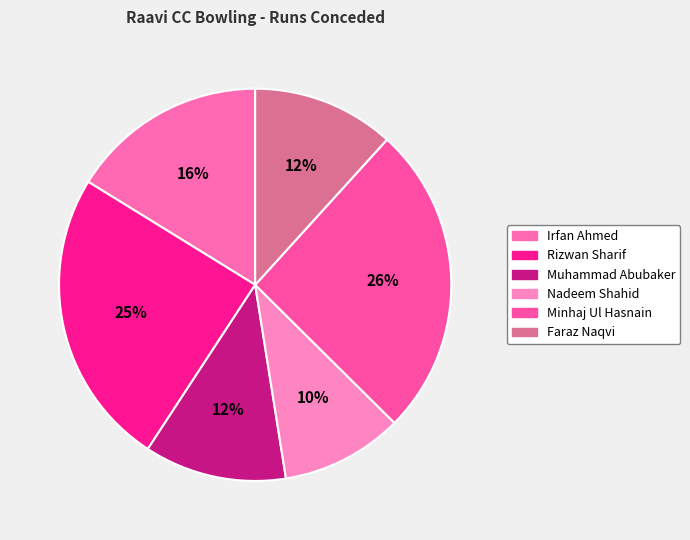

Which category has the biggest portion of the pie?

Minhaj Ul Hasnain